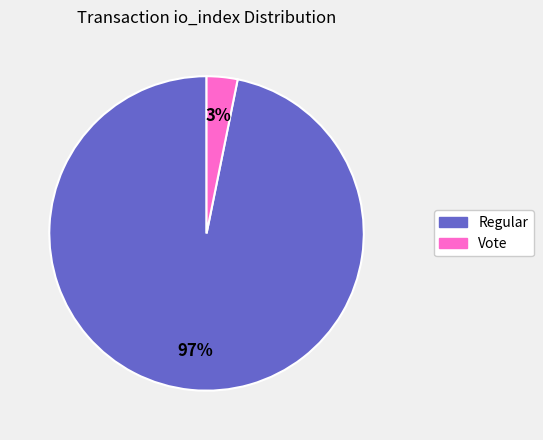

Is there a majority slice in this chart?

Yes